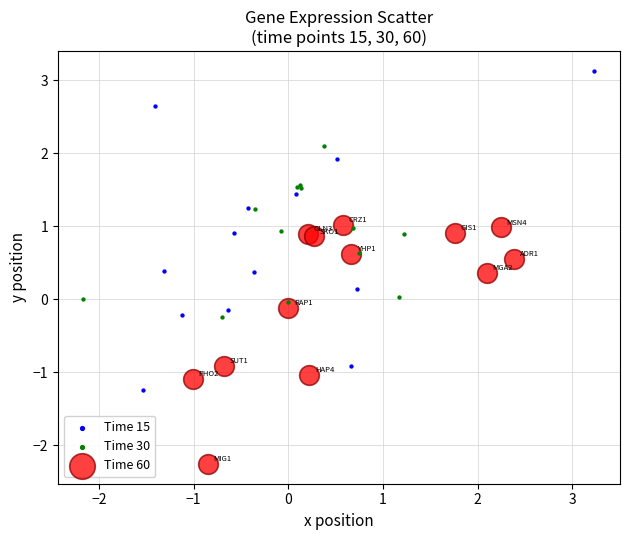

Which series has the largest Y range (max minus min)?

Time 15